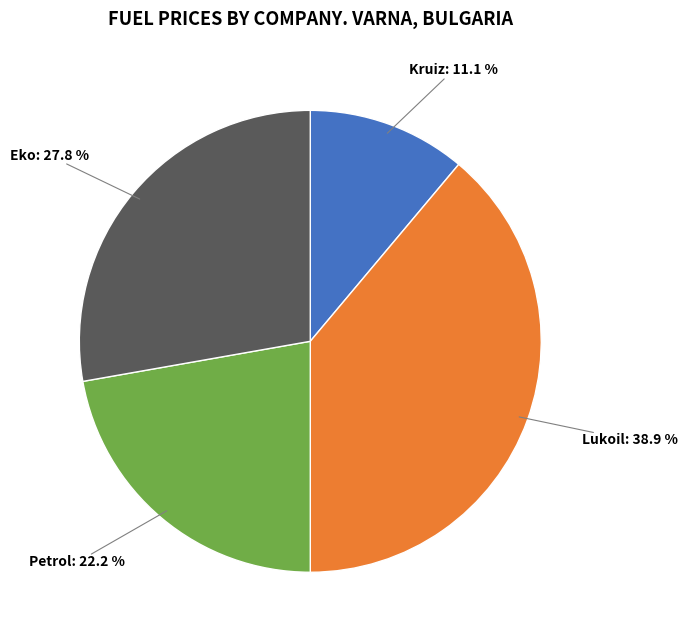

Does any single category account for the majority?

No